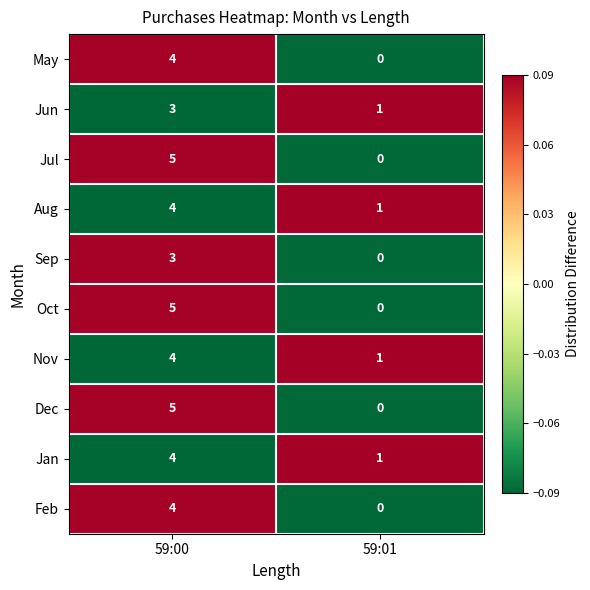

True or false: Oct has a value of 2 at 59:01.

False